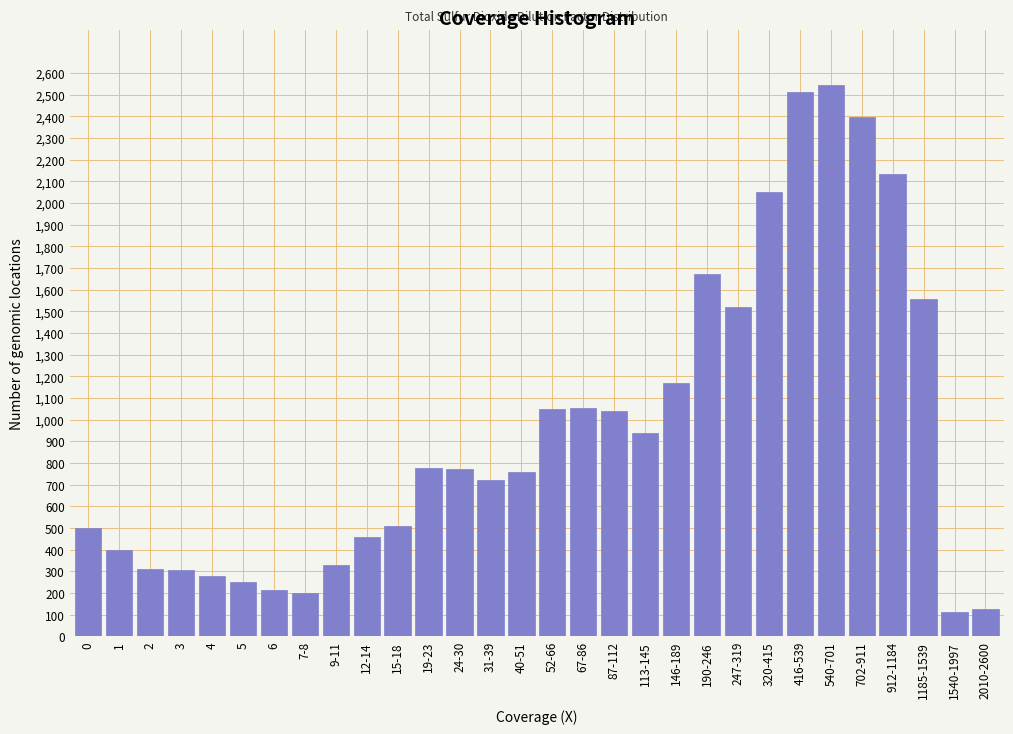

What is the smallest value displayed?

110